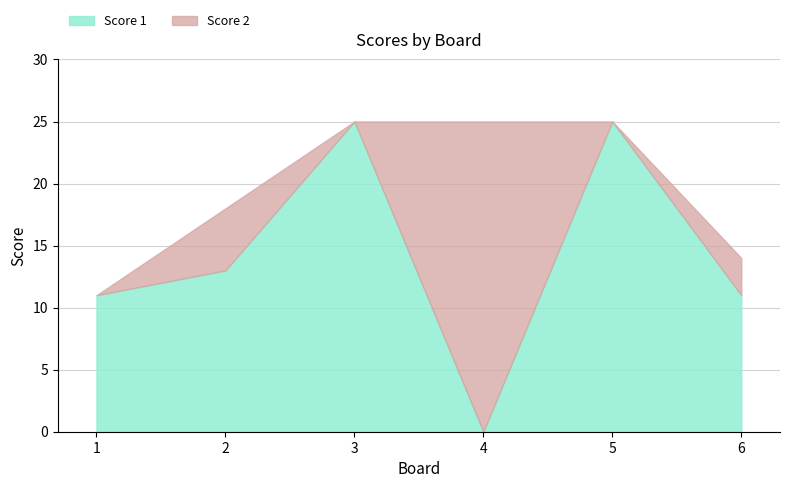

Which category has the highest value in the Score 2 series?

4